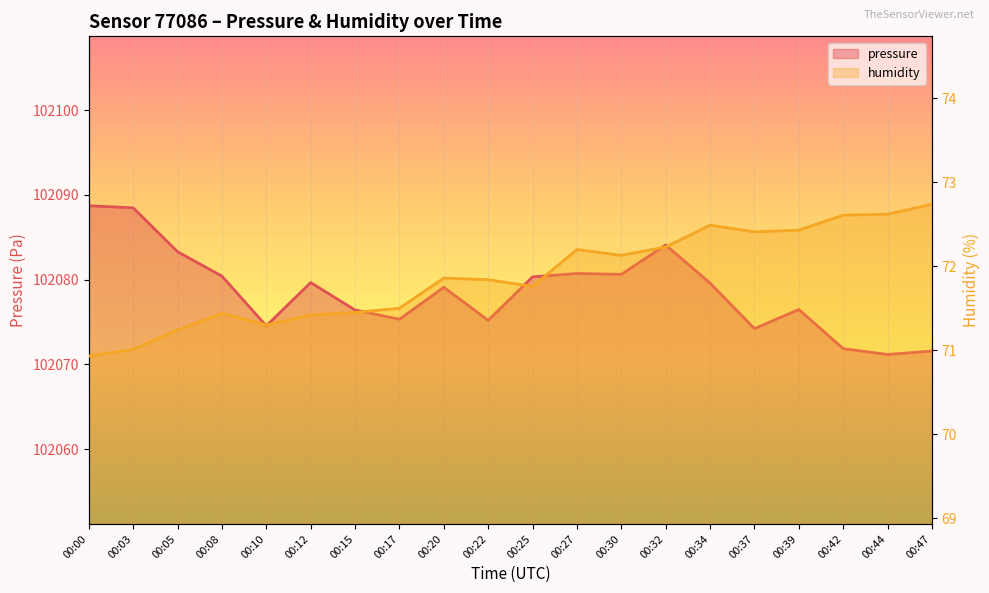

What are all the series names shown in the legend?

pressure, humidity